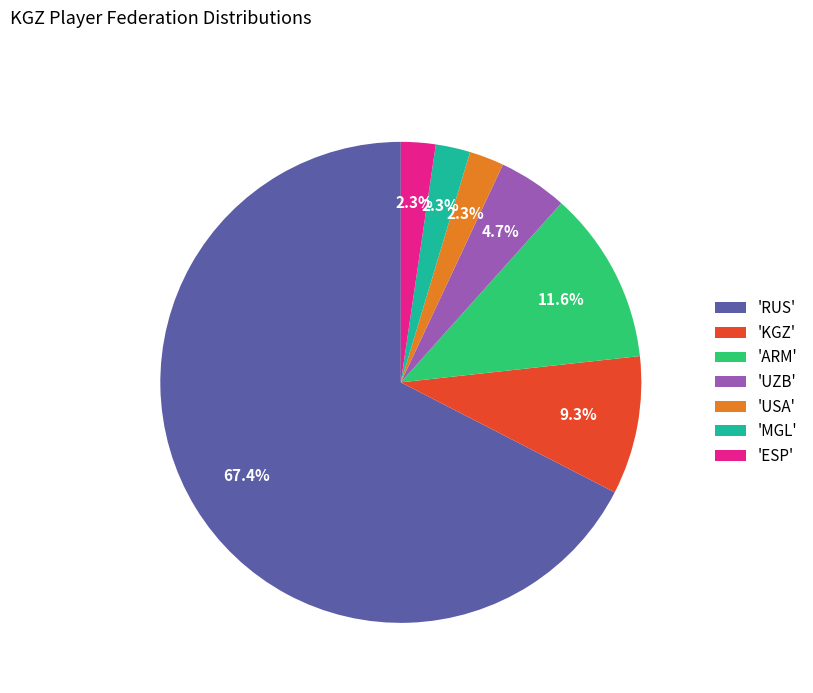

Which slice is the largest?

'RUS'